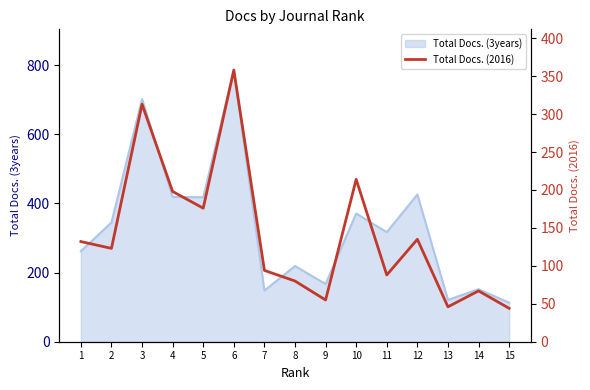

What is the minimum value shown in the chart?

44